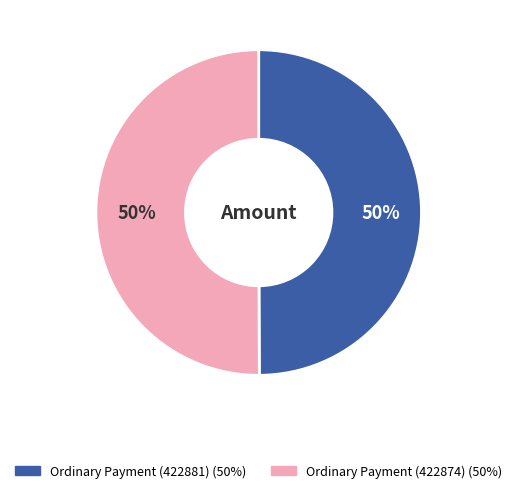

Count the number of slices in the pie.

2